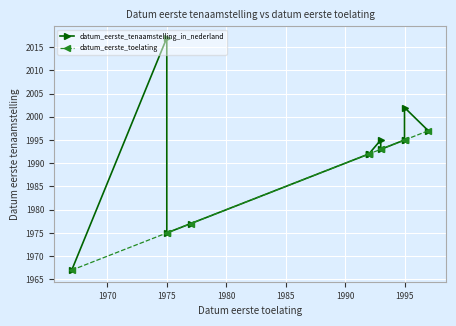

True or false: datum_eerste_tenaamstelling_in_nederland has a value of 2579 at 1980.

False